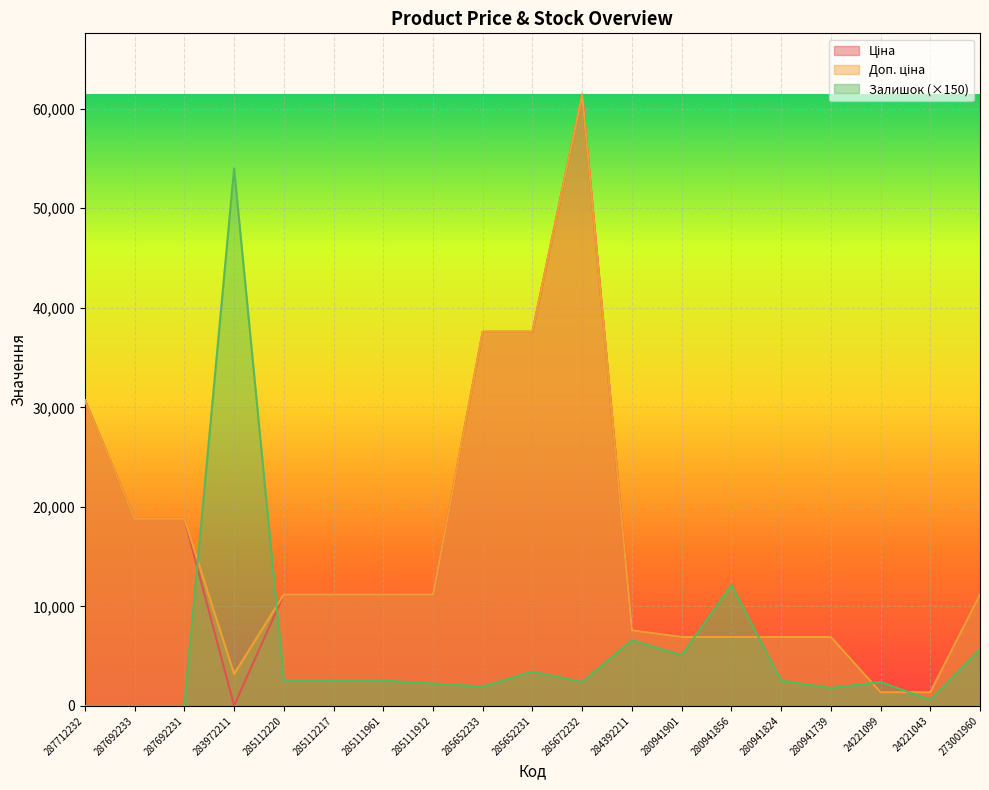

What is the maximum value for Доп. ціна?

61434.3